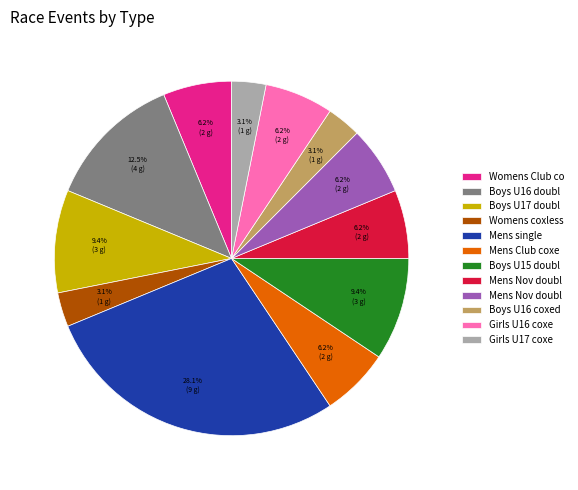

Does any single category account for the majority?

No